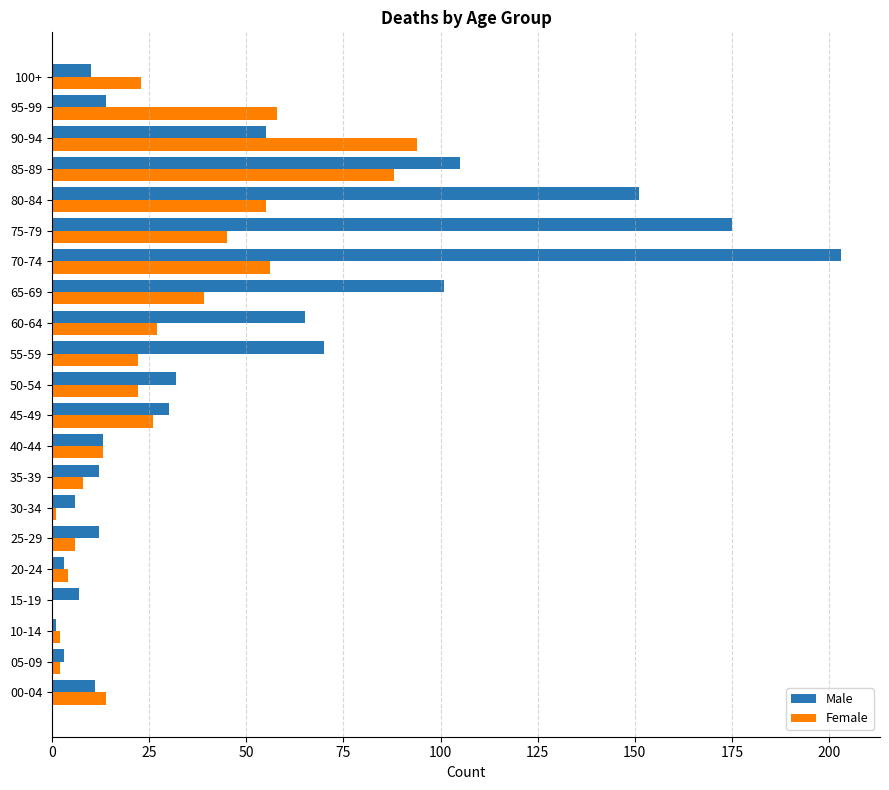

What is the highest value of the Female series?

94